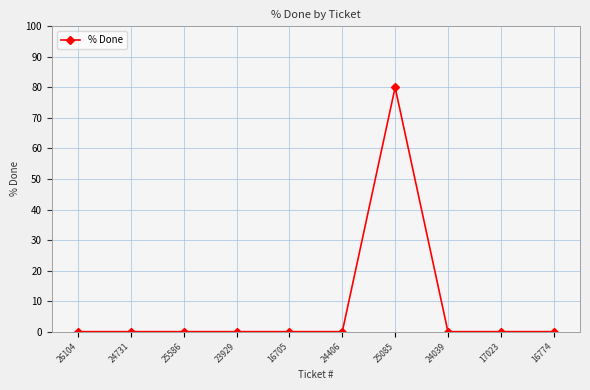

The chart shows a value of 0 at 16705. True or false?

True